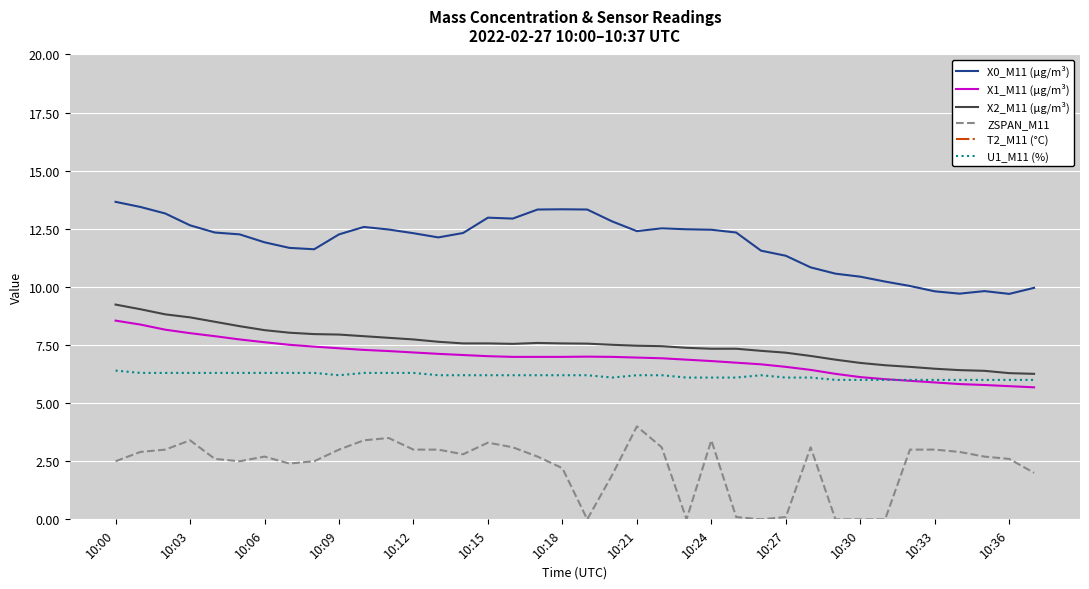

Reading left to right, what are all the values shown in this chart?

X0_M11 (μg/m³): 13.7	13.4	13.2	12.7	12.3	12.3	11.9	11.7	11.6	12.3	12.6	12.5	12.3	12.1	12.3	13.0	12.9	13.3	13.3	13.3	12.8	12.4	12.5	12.5	12.5	12.3	11.6	11.3	10.8	10.6	10.4	10.2	10.0	9.8	9.7	9.8	9.7	10.0
X1_M11 (μg/m³): 8.6	8.4	8.2	8.0	7.9	7.7	7.6	7.5	7.4	7.4	7.3	7.2	7.2	7.1	7.1	7.0	7.0	7.0	7.0	7.0	7.0	7.0	6.9	6.9	6.8	6.7	6.7	6.6	6.4	6.3	6.1	6.0	6.0	5.9	5.8	5.8	5.7	5.7
X2_M11 (μg/m³): 9.2	9.0	8.8	8.7	8.5	8.3	8.1	8.0	8.0	8.0	7.9	7.8	7.7	7.6	7.6	7.6	7.5	7.6	7.6	7.6	7.5	7.5	7.5	7.4	7.3	7.3	7.2	7.2	7.0	6.9	6.7	6.6	6.6	6.5	6.4	6.4	6.3	6.3
ZSPAN_M11: 2.5	2.9	3.0	3.4	2.6	2.5	2.7	2.4	2.5	3.0	3.4	3.5	3.0	3.0	2.8	3.3	3.1	2.7	2.2	0.0	1.9	4.0	3.1	0.0	3.4	0.1	0.0	0.1	3.1	0.0	0.0	0.0	3.0	3.0	2.9	2.7	2.6	2.0
T2_M11 (°C): 22.8	22.7	22.4	22.1	21.9	21.8	21.6	21.5	21.4	21.3	21.3	21.3	21.8	22.6	23.1	22.9	22.6	22.4	22.2	22.0	21.8	21.7	21.6	21.5	21.5	21.4	21.4	21.6	22.3	23.1	23.1	22.8	22.5	22.3	22.1	21.9	21.8	21.7
U1_M11 (%): 6.4	6.3	6.3	6.3	6.3	6.3	6.3	6.3	6.3	6.2	6.3	6.3	6.3	6.2	6.2	6.2	6.2	6.2	6.2	6.2	6.1	6.2	6.2	6.1	6.1	6.1	6.2	6.1	6.1	6.0	6.0	6.0	6.0	6.0	6.0	6.0	6.0	6.0